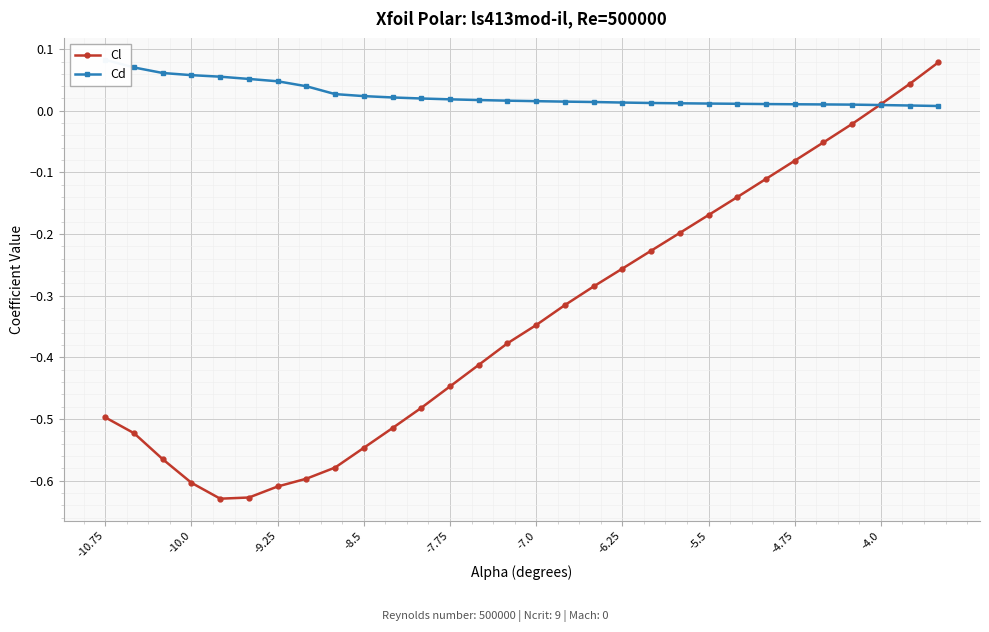

Count the Cd values in the range 0 to 1.

30